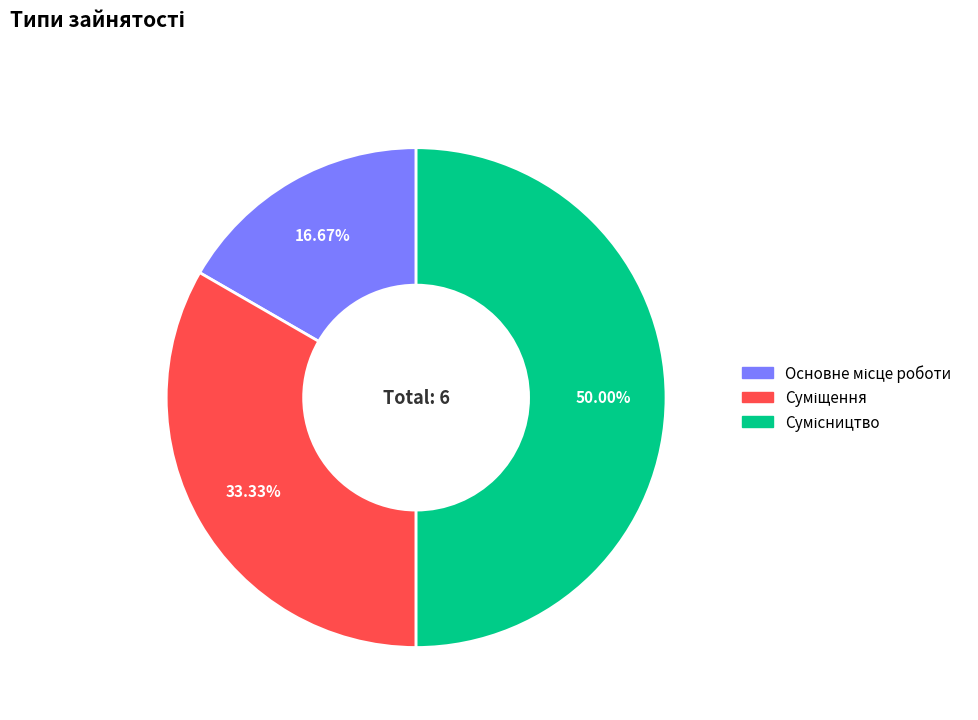

Count the number of slices in the pie.

3